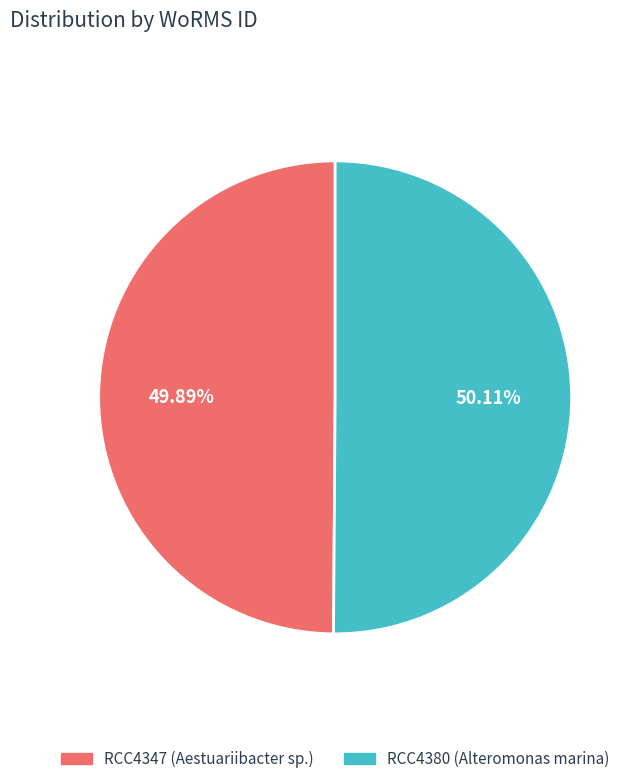

Is the sum of RCC4380 and RCC4347 greater than half?

Yes